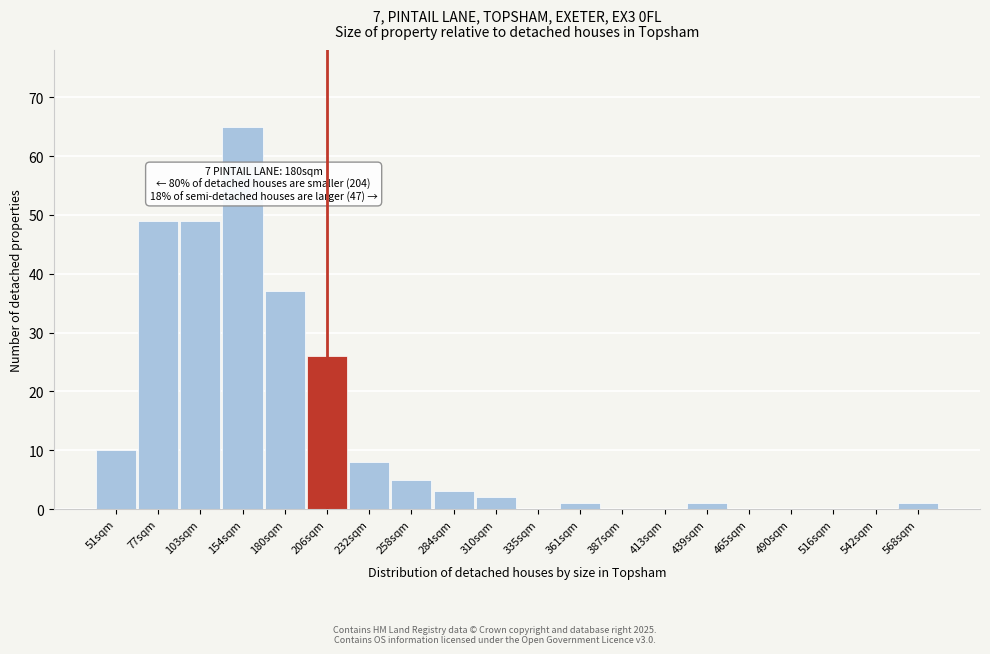

Reading left to right, what are all the values shown in this chart?

51sqm=10	77sqm=49	103sqm=49	154sqm=65	180sqm=37	206sqm=26	232sqm=8	258sqm=5	284sqm=3	310sqm=2	335sqm=0	361sqm=1	387sqm=0	413sqm=0	439sqm=1	465sqm=0	490sqm=0	516sqm=0	542sqm=0	568sqm=1